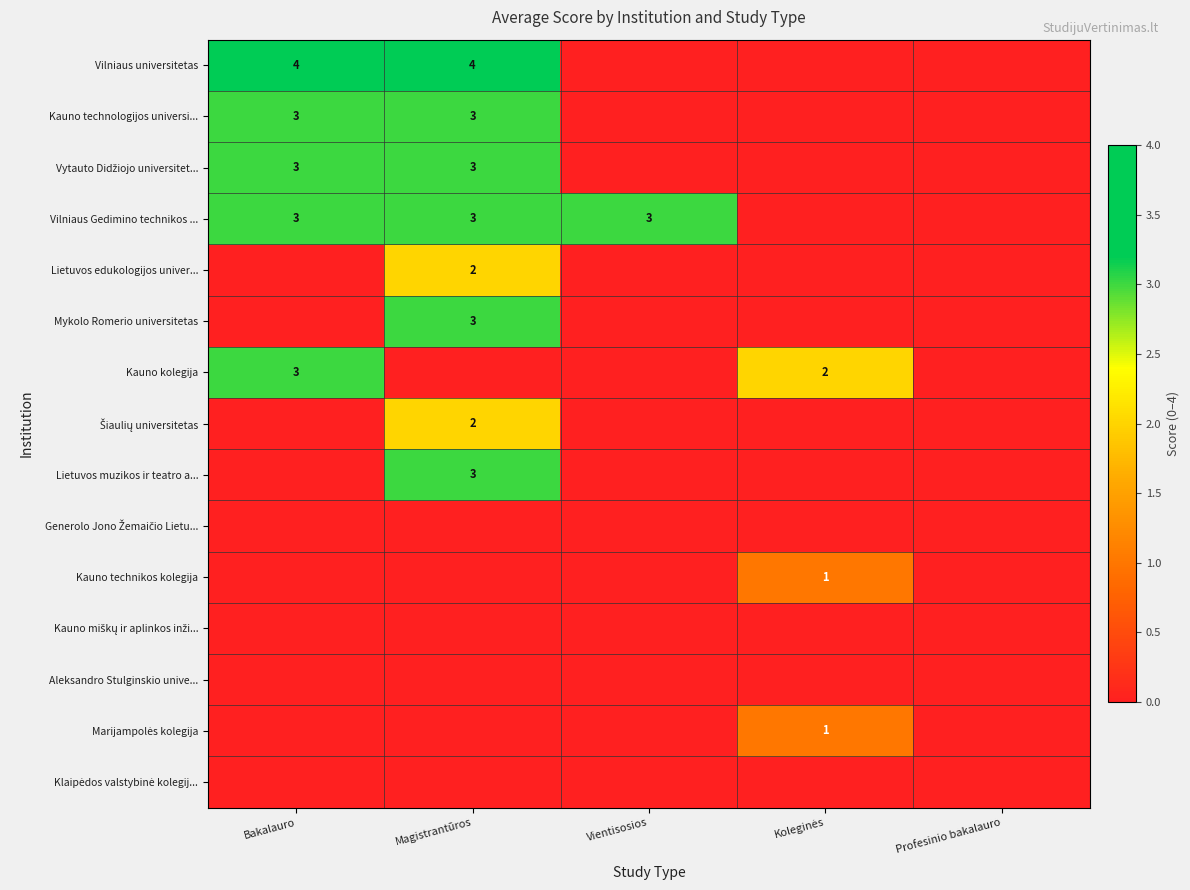

What is the greatest value displayed?

4